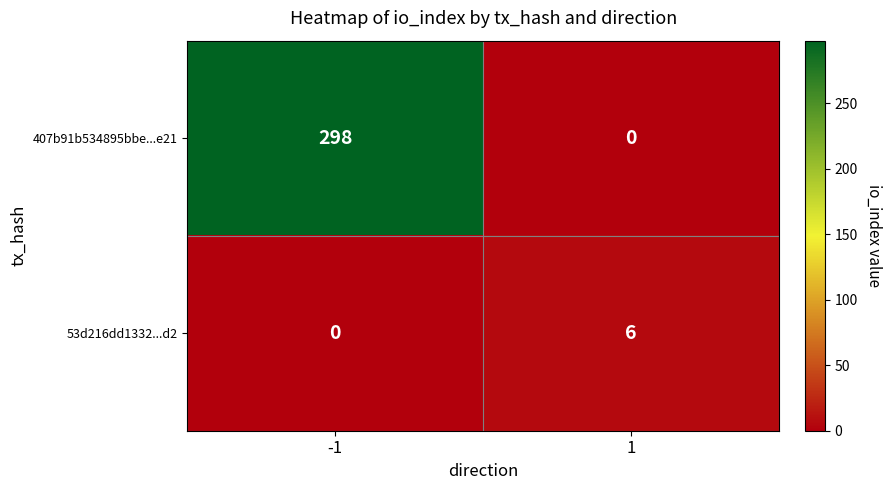

Read the 53d216dd1332...d2 value at 1.

6